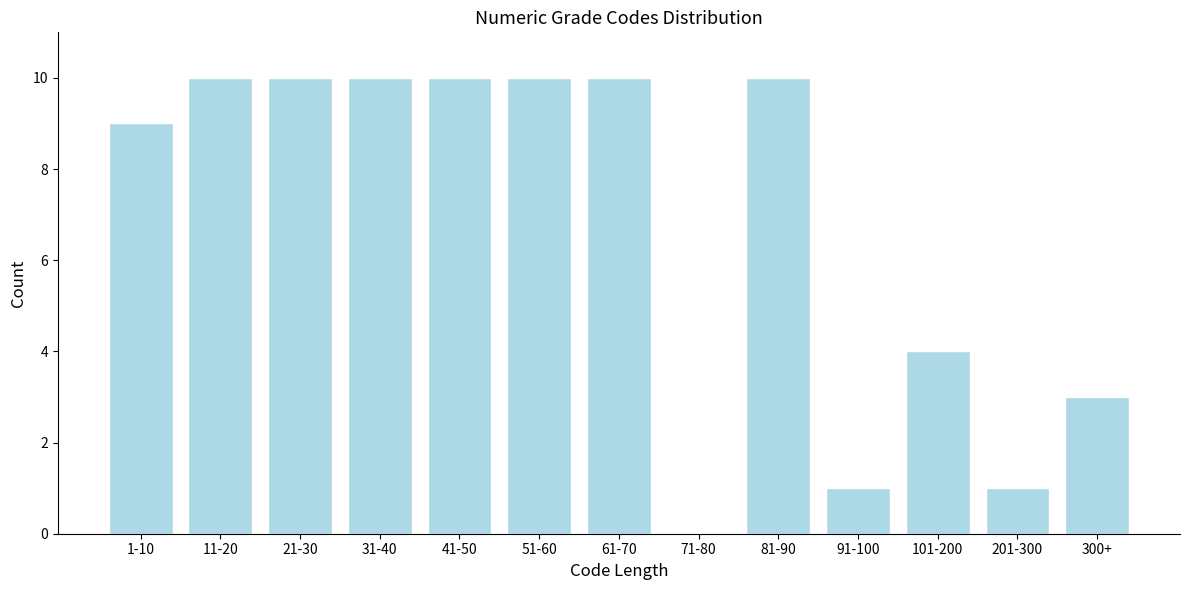

Reading right to left, what are all the values shown in this chart?

300+=3	201-300=1	101-200=4	91-100=1	81-90=10	71-80=0	61-70=10	51-60=10	41-50=10	31-40=10	21-30=10	11-20=10	1-10=9